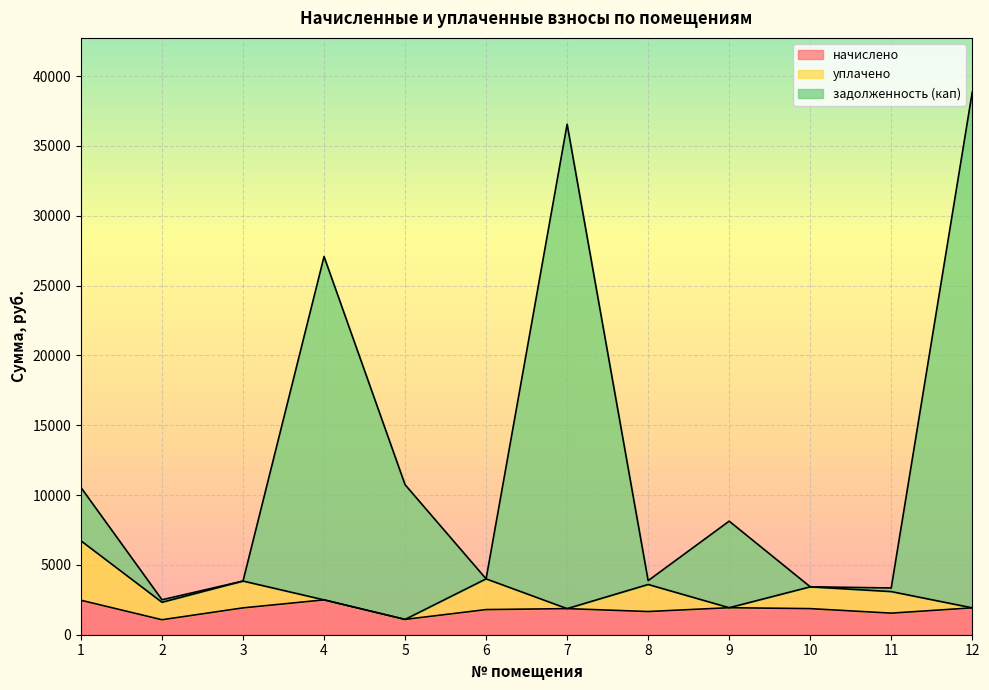

What is the value of the начислено point at the 2nd from the left?

1072.2